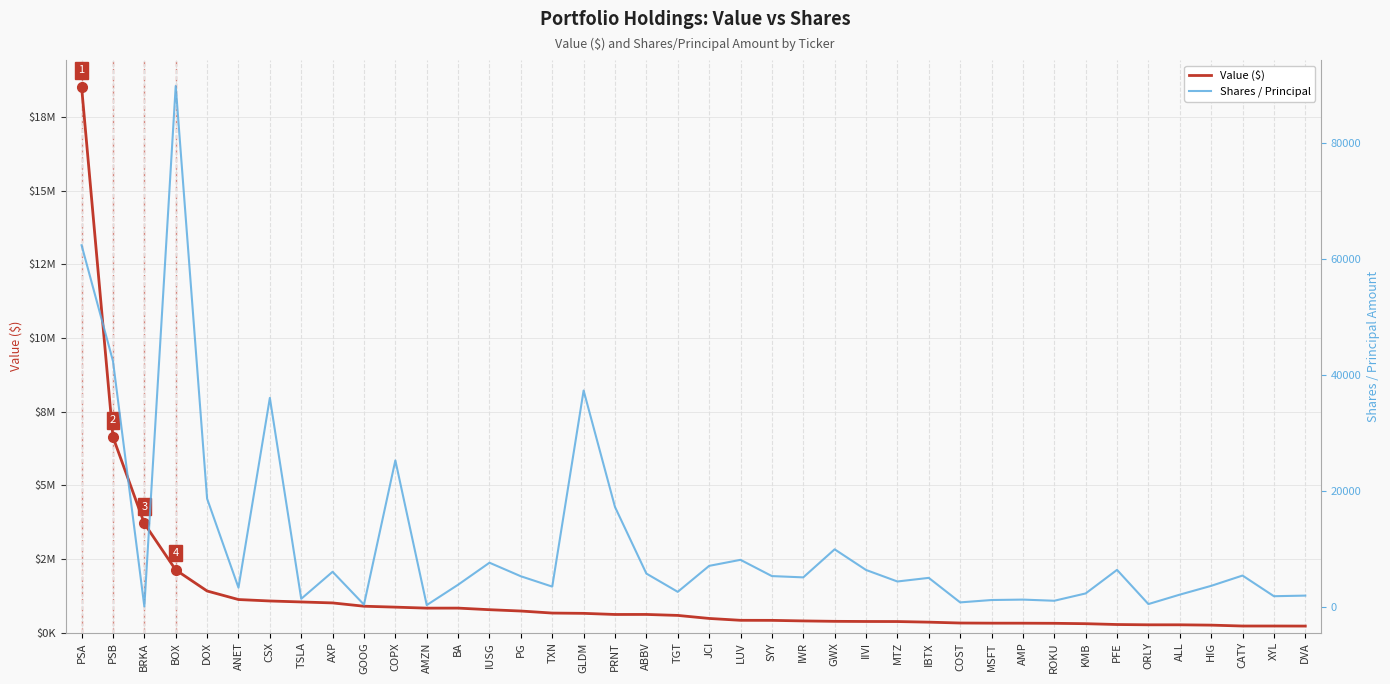

Reading left to right, transcribe all the data shown in this chart.

Value ($): 18523000	6639000	3702000	2126000	1410000	1120000	1071000	1038000	1005000	893000	862000	828000	829000	775000	730000	661000	651000	613000	614000	581000	478000	415000	413000	394000	380000	375000	373000	352000	323000	318000	317000	313000	300000	272000	262000	262000	251000	221000	221000	219000
Shares / Principal: 62345	42359	9	89819	18619	3261	36000	1338	6000	335	25217	252	3768	7566	5225	3441	37279	17183	5693	2539	7020	8062	5258	5036	9878	6314	4326	4950	719	1127	1200	1000	2264	6329	428	2056	3572	5350	1786	1888